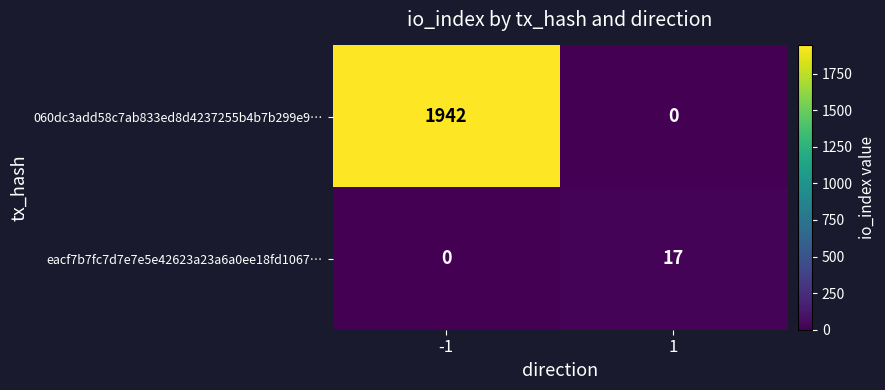

List the series in order of their peak value, highest first.

060dc3add58c7ab833ed8d4237255b4b7b299e9…, eacf7b7fc7d7e7e5e42623a23a6a0ee18fd1067…